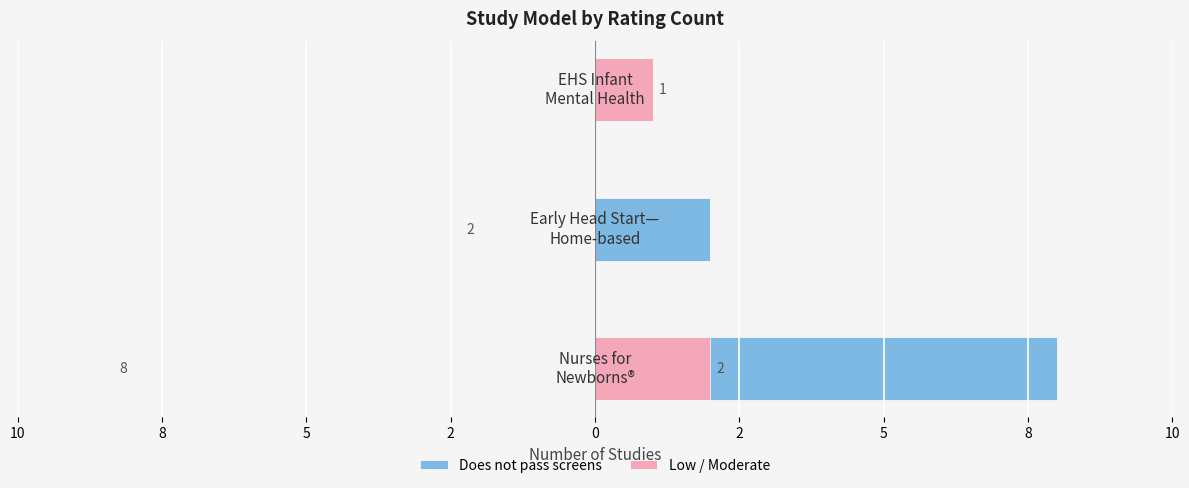

What is the maximum value for Low / Moderate?

2